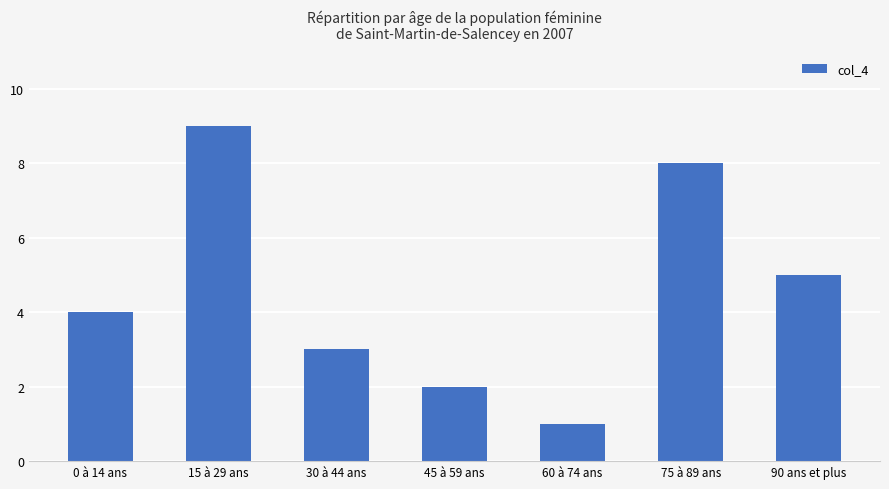

Is it true that the value at 75 à 89 ans is 14?

False